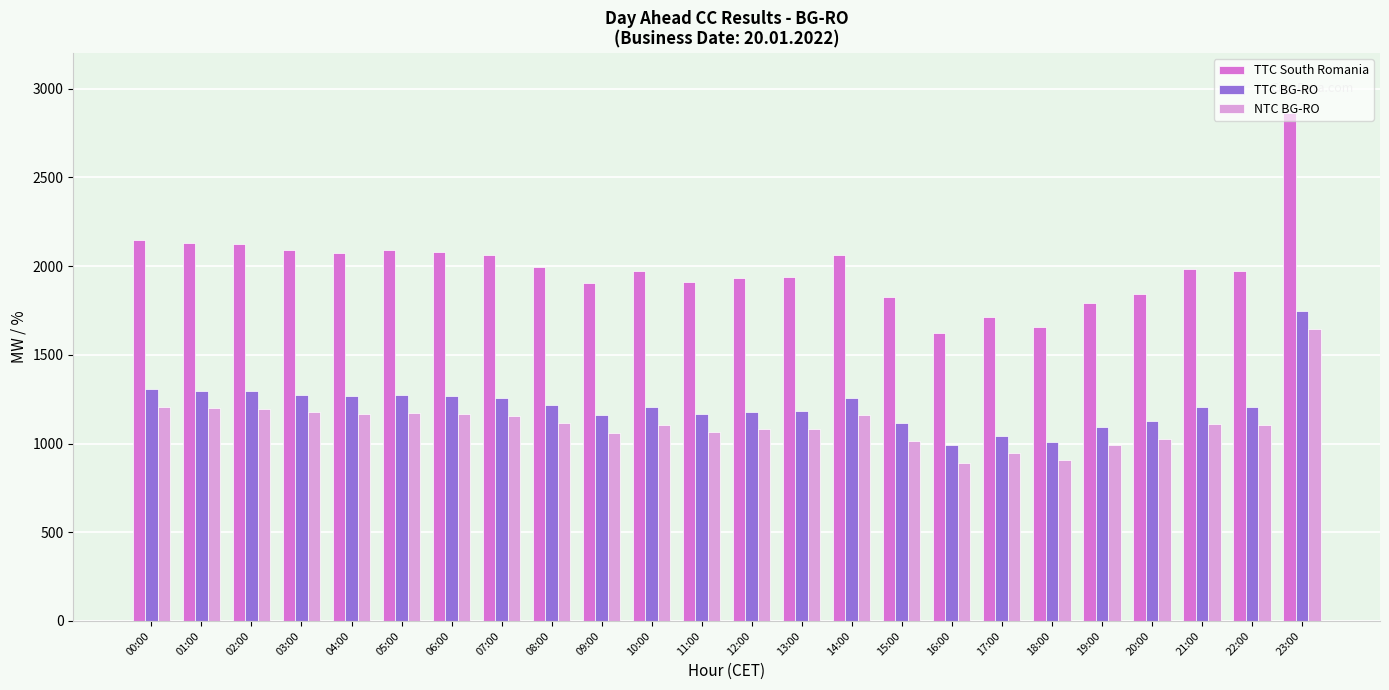

What is the lowest value of the NTC BG-RO series?

889